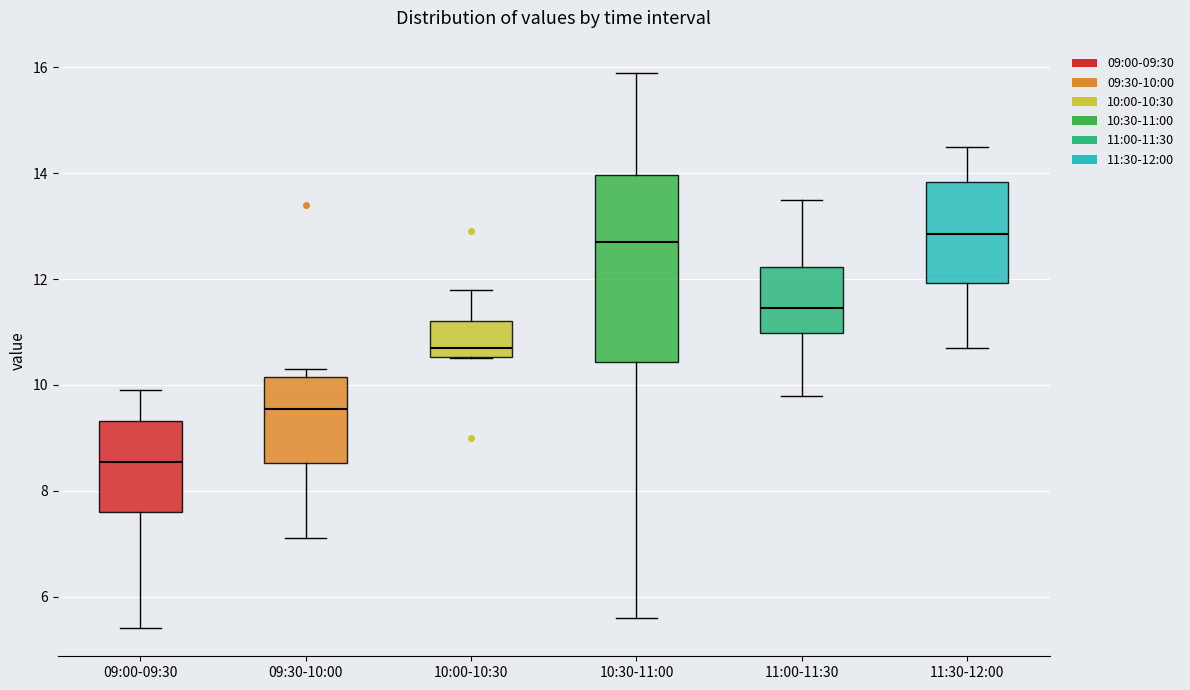

Reading left to right, transcribe this box plot: for each box, give where its median line is, the range the box spans, and where its two whiskers end, as read against the y-axis. The values are not printed on the chart, so give them approximately, as read against the axis.

09:00-09:30: median 8.6, box 7.6 to 9.4, whiskers 5.4 to 10.0
09:30-10:00: median 9.6, box 8.6 to 10.2, whiskers 7.2 to 10.4
10:00-10:30: median 10.8, box 10.6 to 11.2, whiskers 10.6 to 11.8
10:30-11:00: median 12.8, box 10.4 to 14.0, whiskers 5.6 to 16.0
11:00-11:30: median 11.4, box 11.0 to 12.2, whiskers 9.8 to 13.6
11:30-12:00: median 12.8, box 12.0 to 13.8, whiskers 10.8 to 14.6